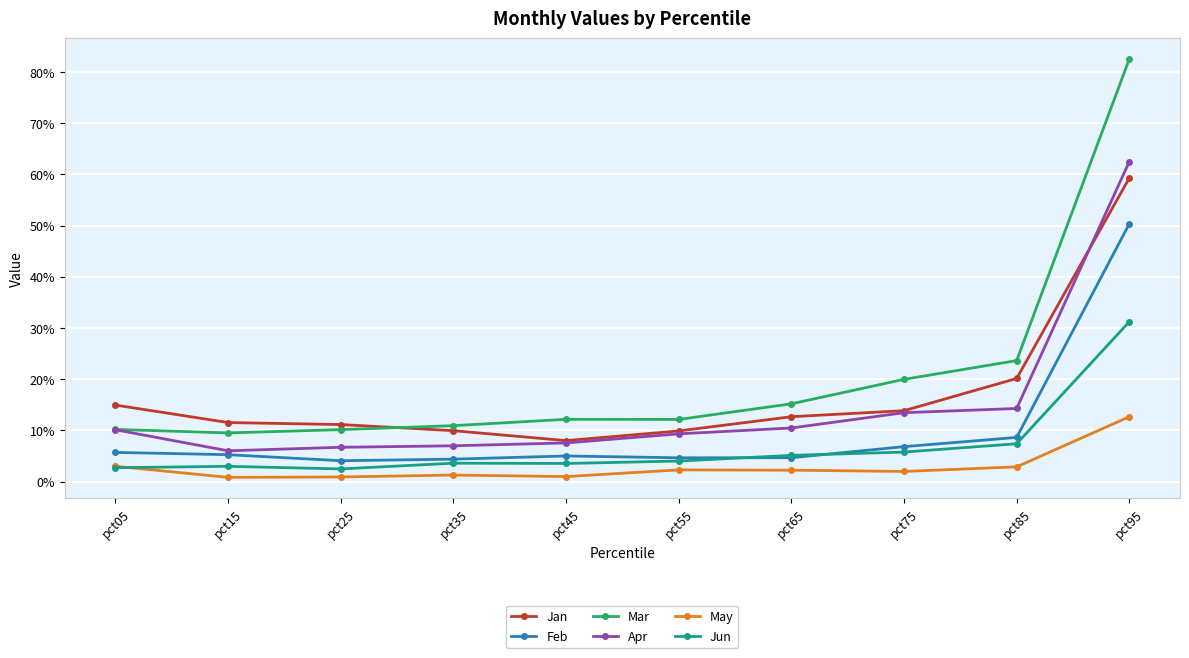

What are all the series names shown in the legend?

Jan, Feb, Mar, Apr, May, Jun